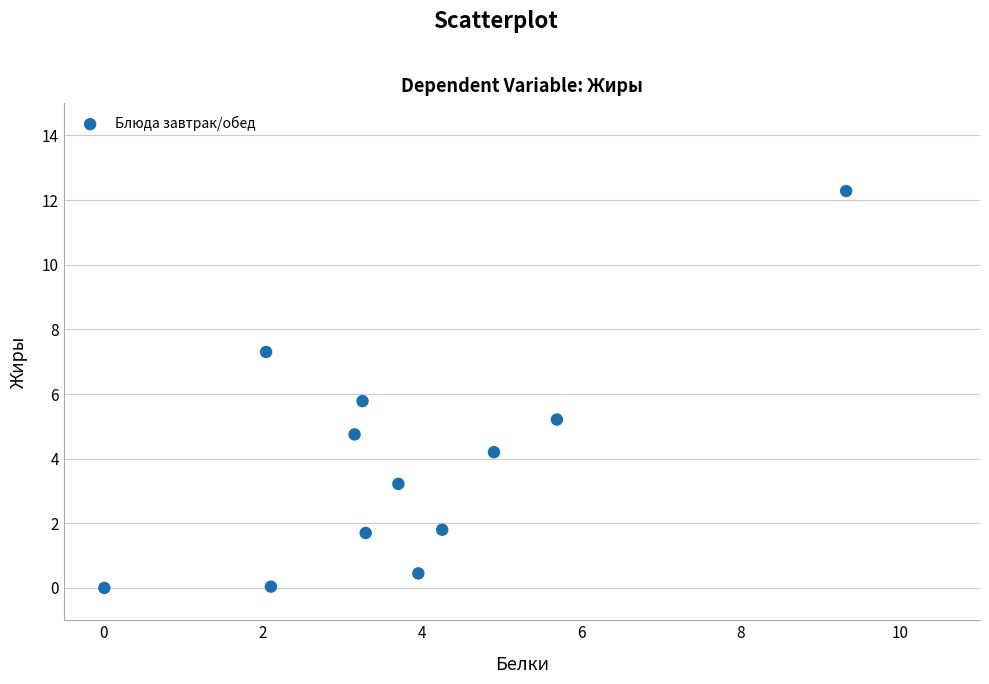

What is the range of X values (max minus min)?

9.3